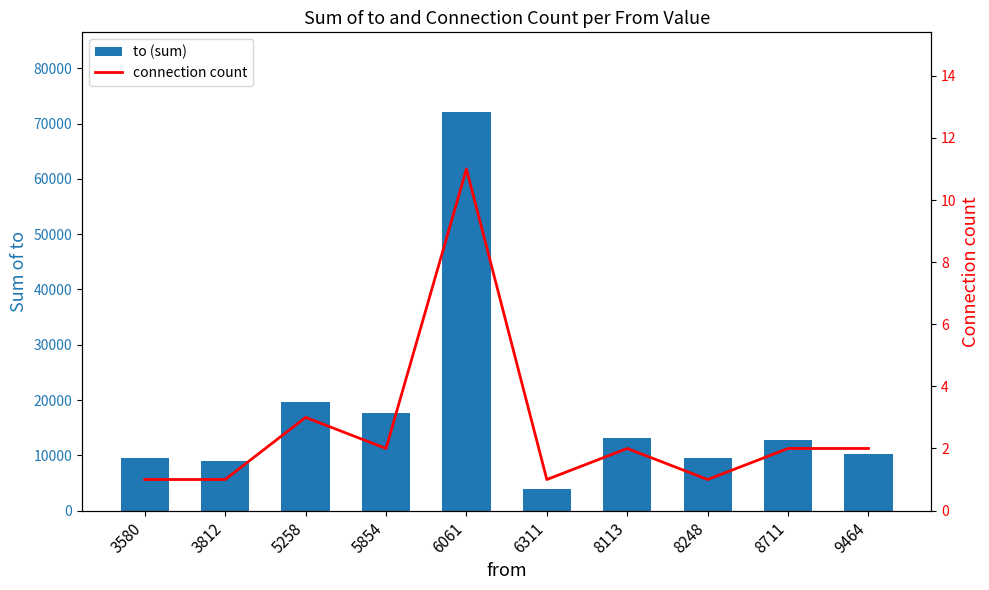

Count the connection count values in the range 1 to 2.

8